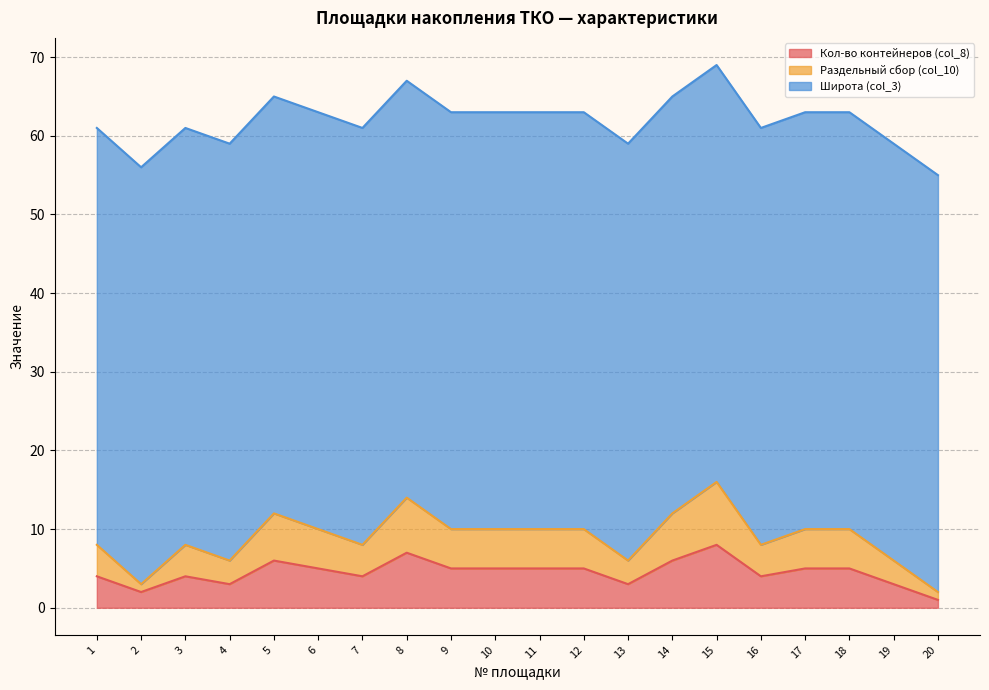

What is the difference between the second highest and minimum values in the Кол-во контейнеров (col_8) series?

6